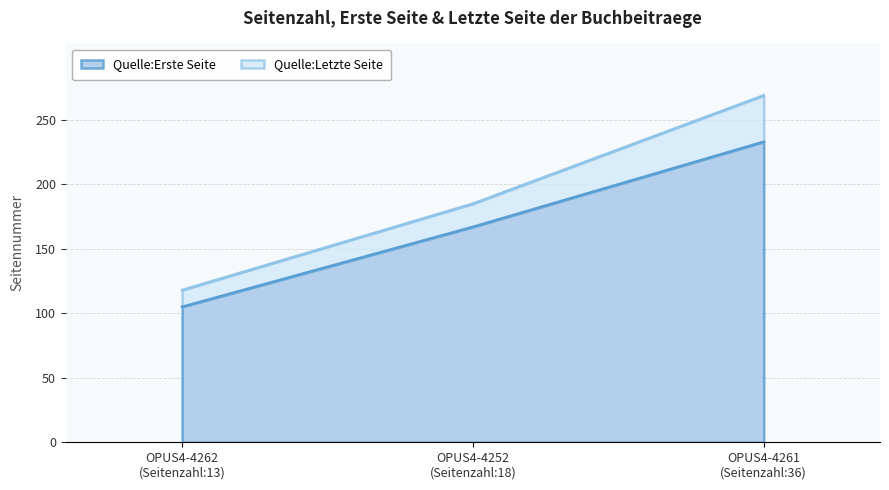

The value of Quelle:Erste Seite at OPUS4-4261
(Seitenzahl:36) is 233. True or false?

True